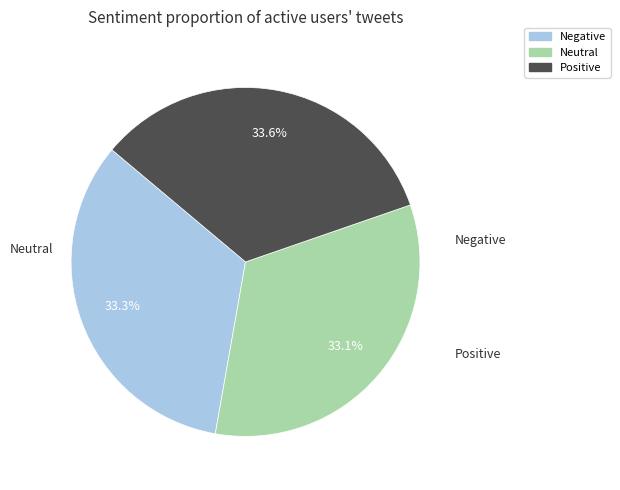

Is there a majority slice in this chart?

No